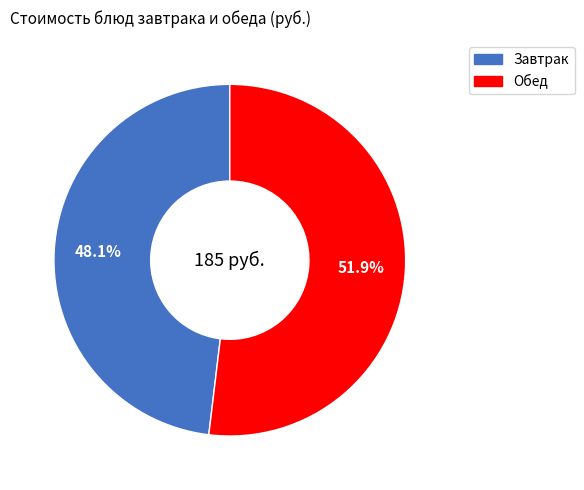

Count the number of slices in the pie.

2